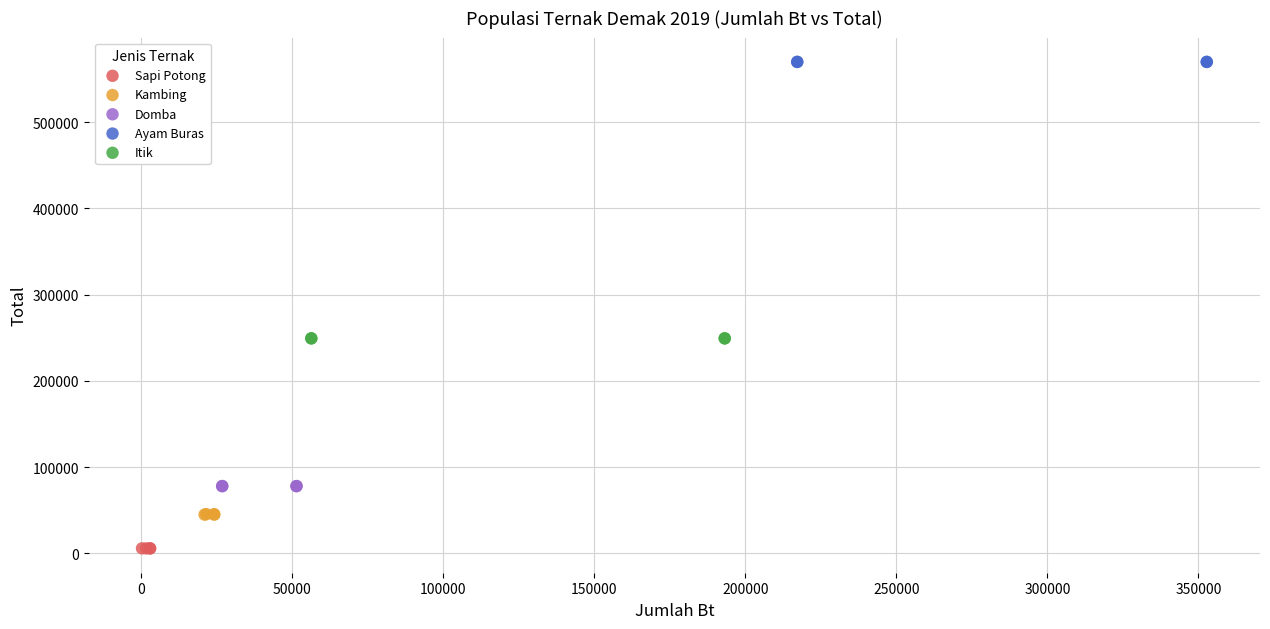

Which series reaches the maximum Y coordinate?

Ayam Buras